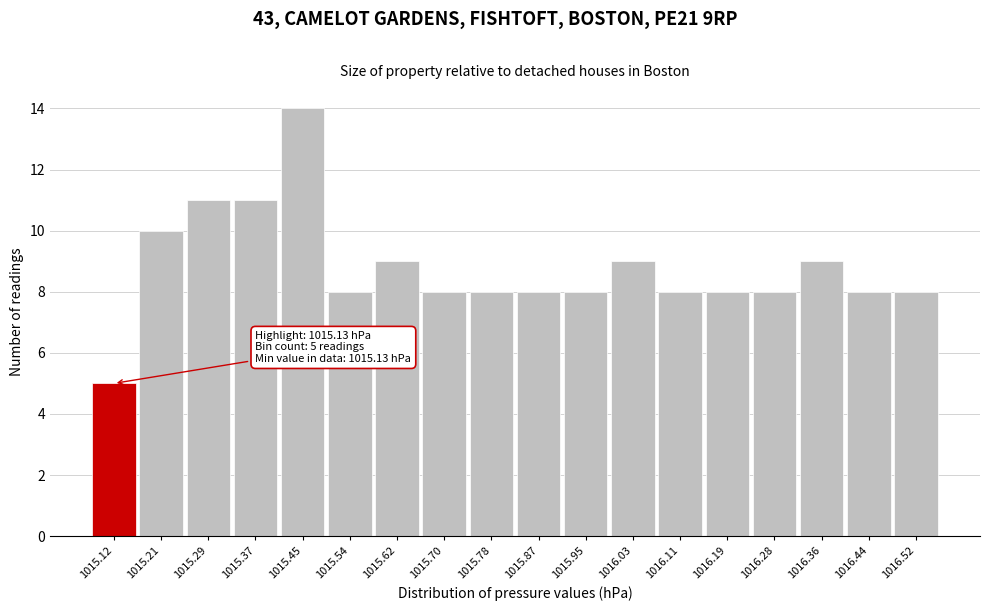

Reading right to left, extract all data points from this chart.

1016.52=8	1016.44=8	1016.36=9	1016.28=8	1016.19=8	1016.11=8	1016.03=9	1015.95=8	1015.87=8	1015.78=8	1015.70=8	1015.62=9	1015.54=8	1015.45=14	1015.37=11	1015.29=11	1015.21=10	1015.12=5